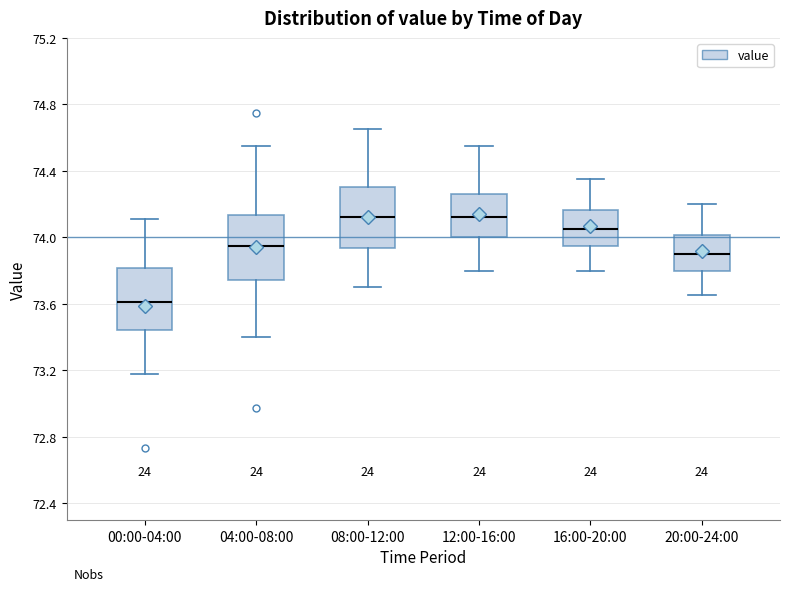

Which box's median line is the lowest?

00:00-04:00